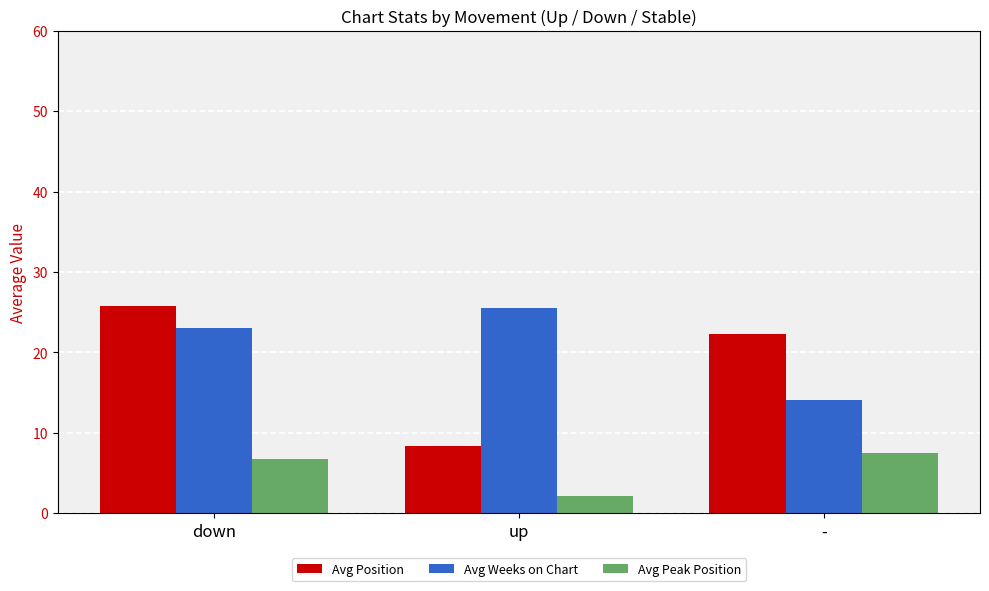

The Avg Weeks on Chart series shows 23.0 at down. True or false?

True